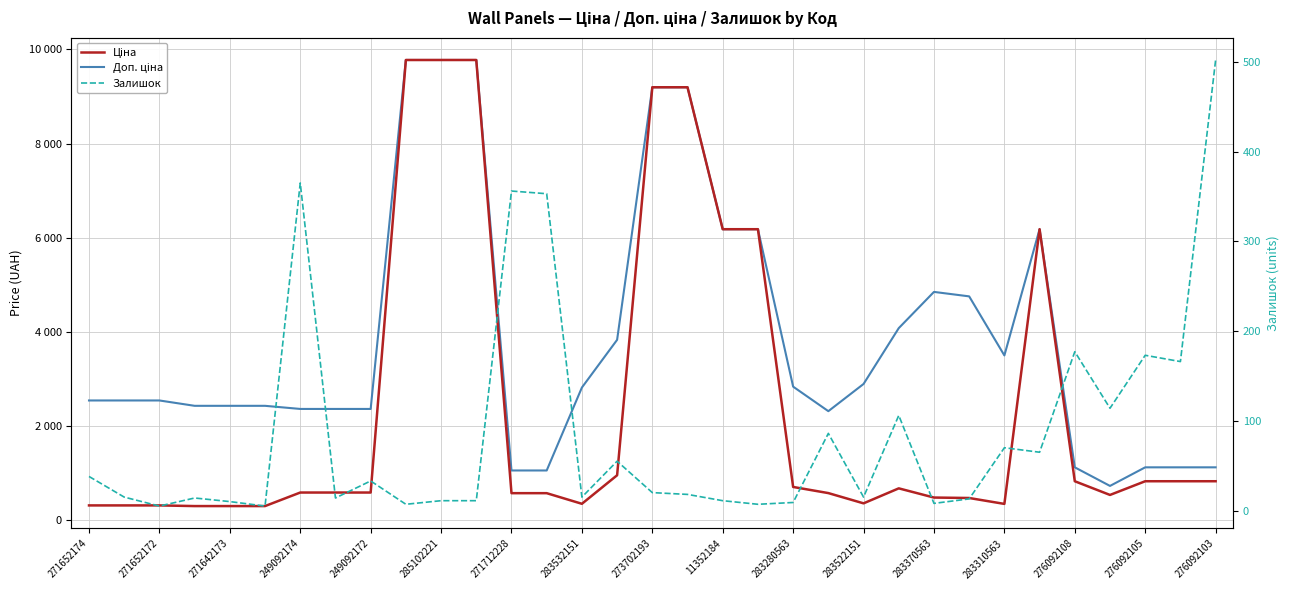

At which label does Доп. ціна first exceed 2546?

271652174